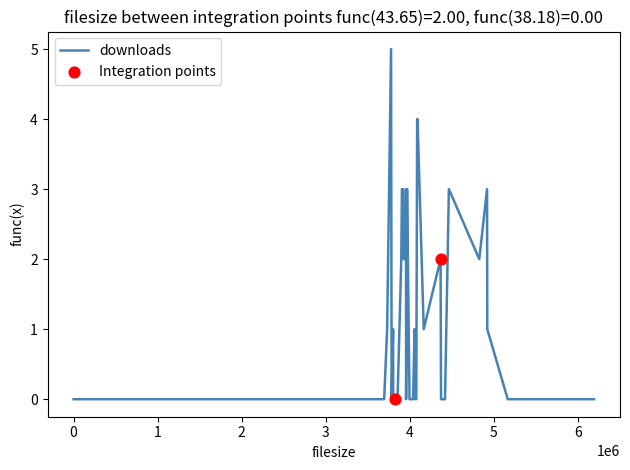

What is the greatest value displayed?

5